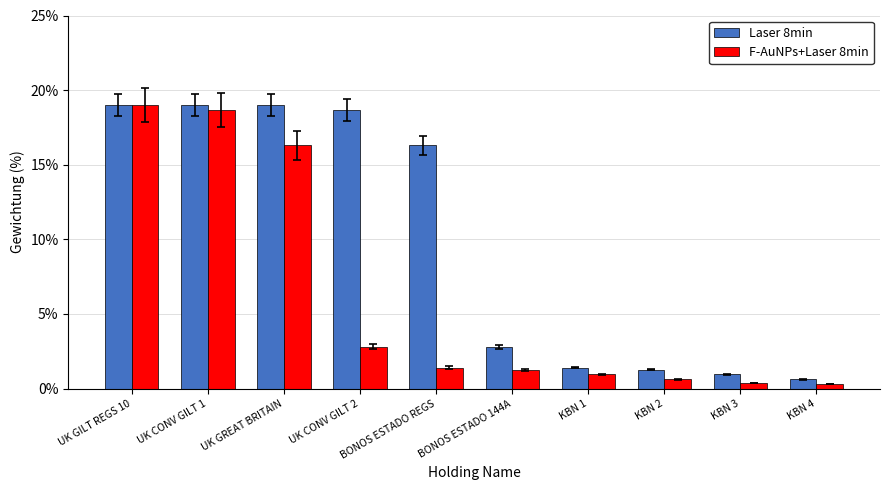

At how many categories does at least one series exceed 9?

5